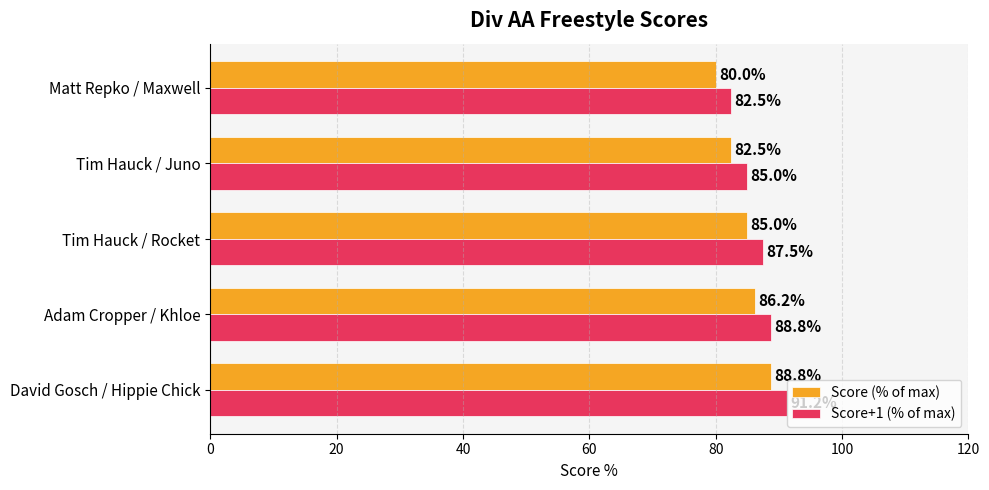

How many categories are shown in the chart?

5